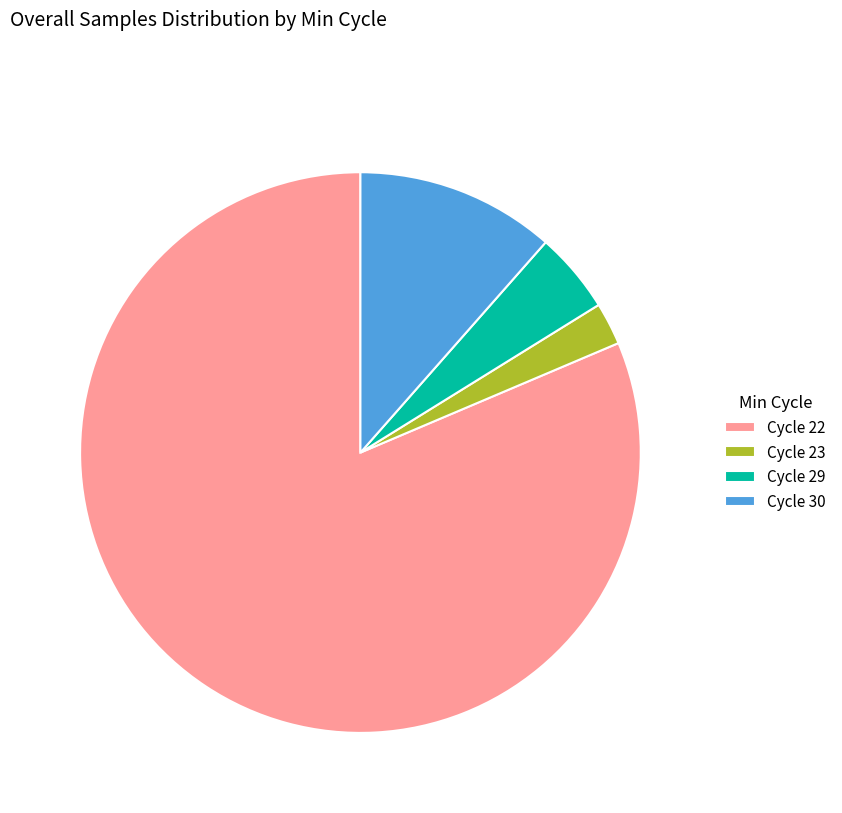

Combined, do Cycle 30 and Cycle 22 account for over 50%?

Yes